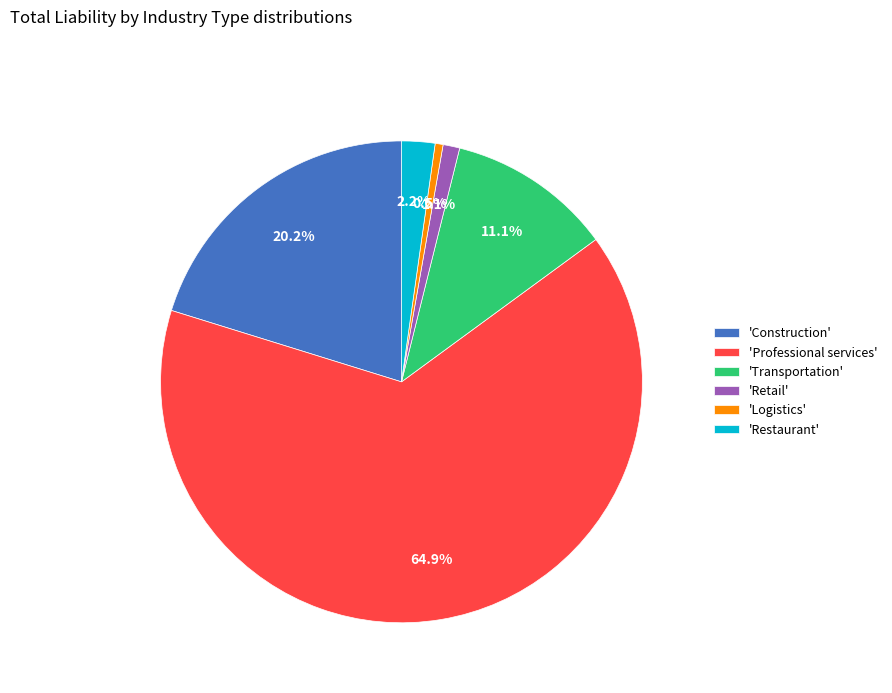

Rank the categories by value from lowest to highest.

'Logistics', 'Retail', 'Restaurant', 'Transportation', 'Construction', 'Professional services'